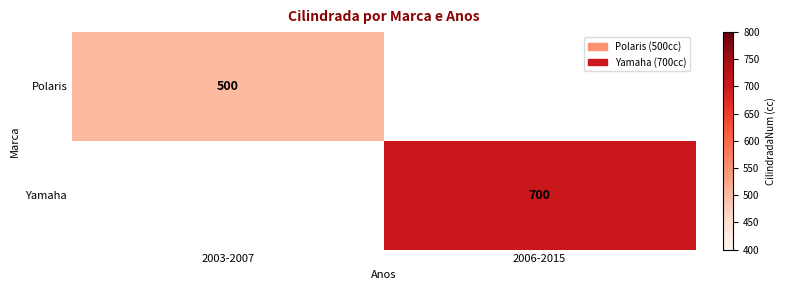

The value of Polaris at 2003-2007 is 775. True or false?

False